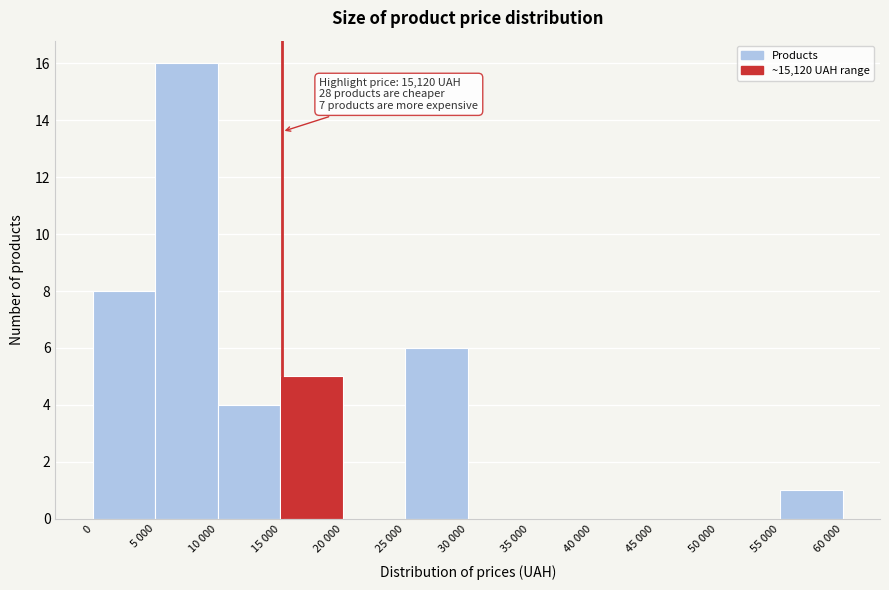

Reading left to right, list all the values displayed in this chart.

0=8	5 000=16	10 000=4	15 000=5	20 000=0	25 000=6	30 000=0	35 000=0	40 000=0	45 000=0	50 000=0	55 000=1